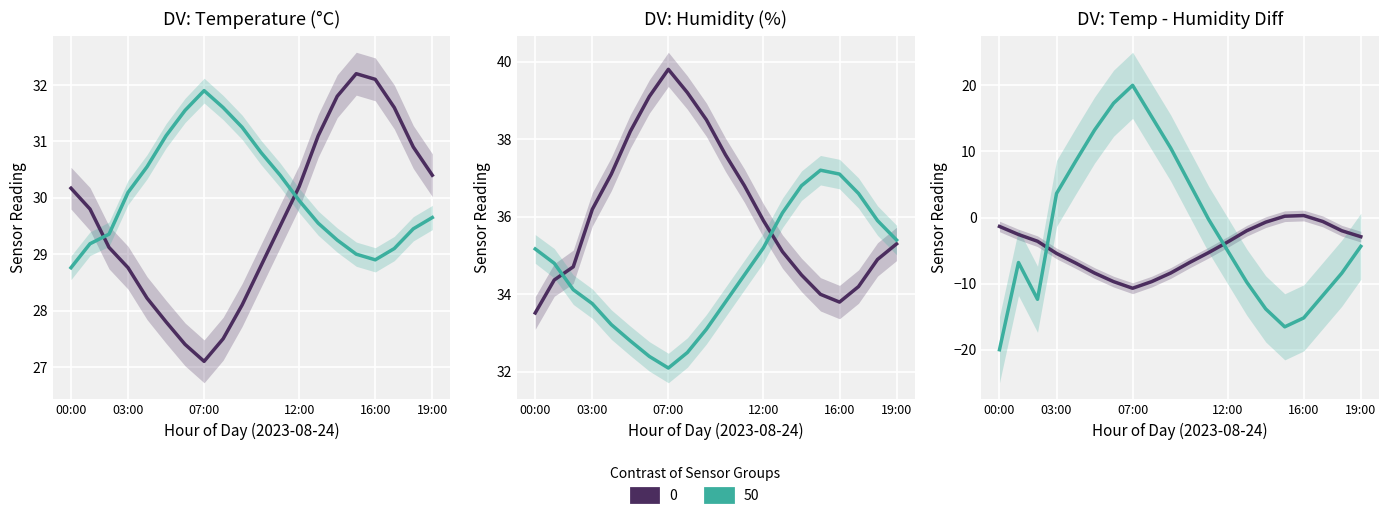

How many intersections are there between temperature and humidity?

2